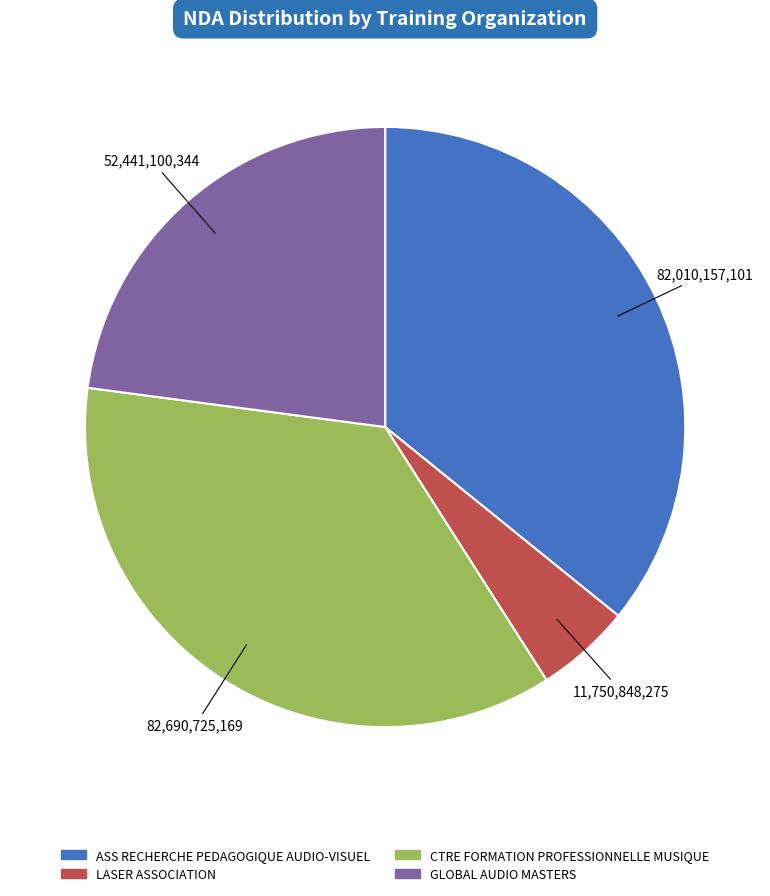

How many segments does this pie chart have?

4